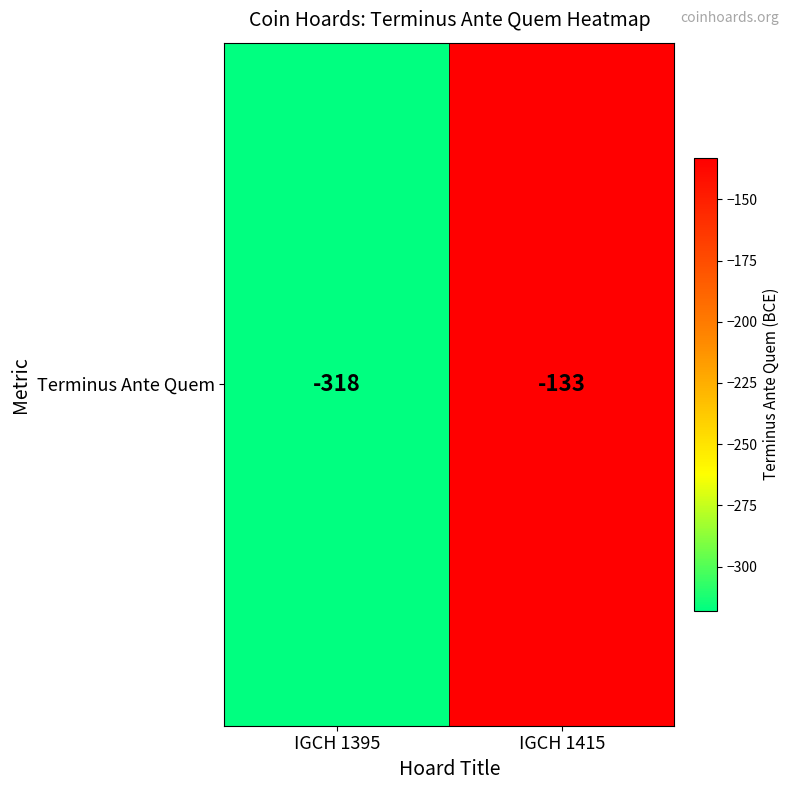

What is the sum of the values at IGCH 1415 and IGCH 1395?

-451